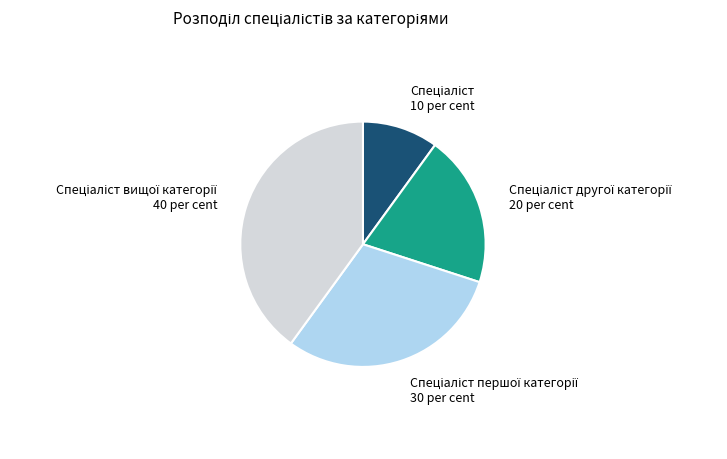

Does any single category account for the majority?

No